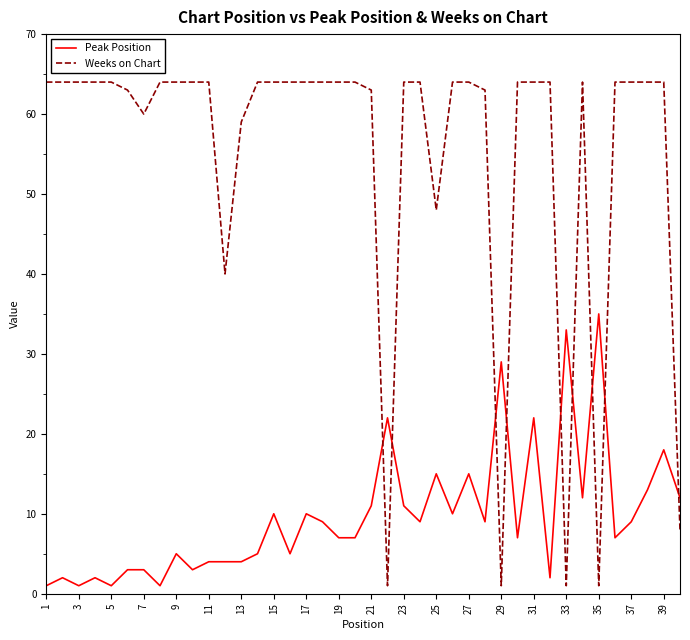

After their last crossing, which series has the higher values: Peak Position or Weeks on Chart?

Peak Position